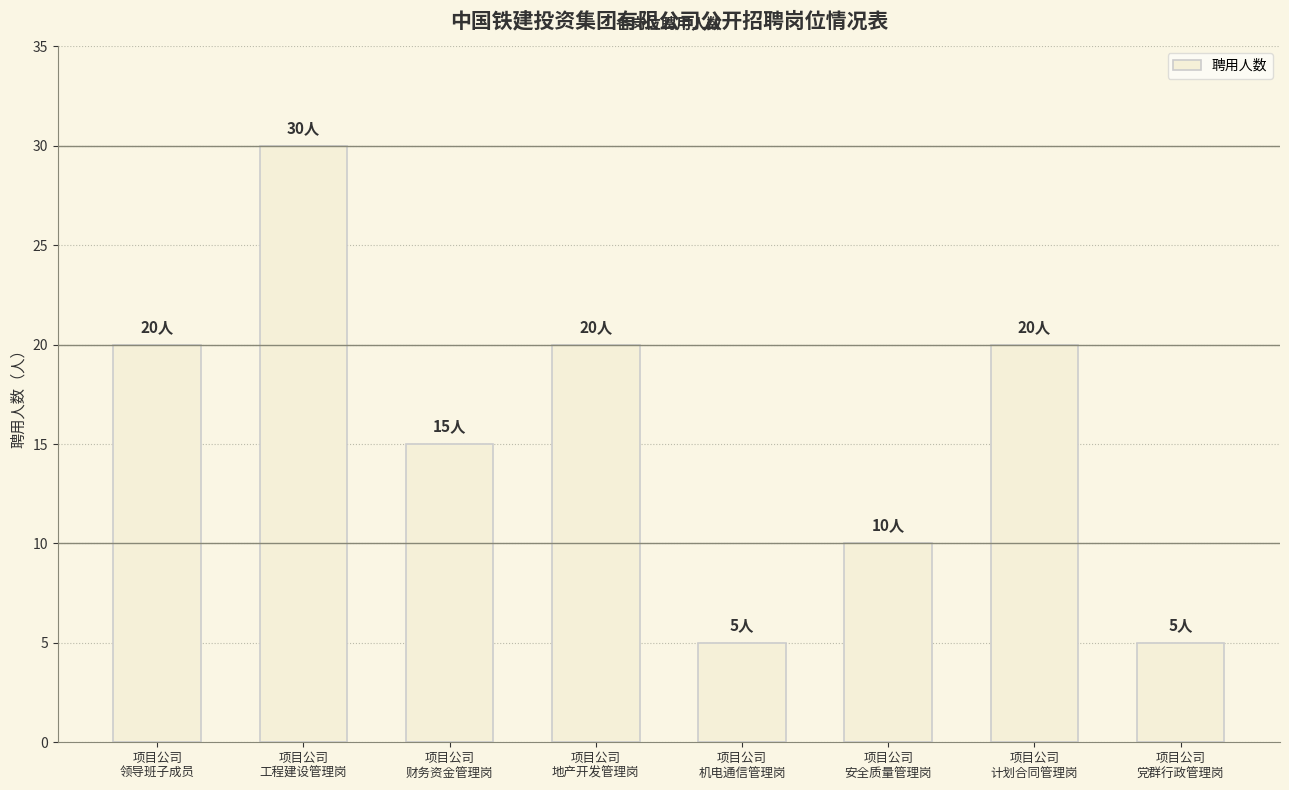

What is the maximum value shown in the chart?

30